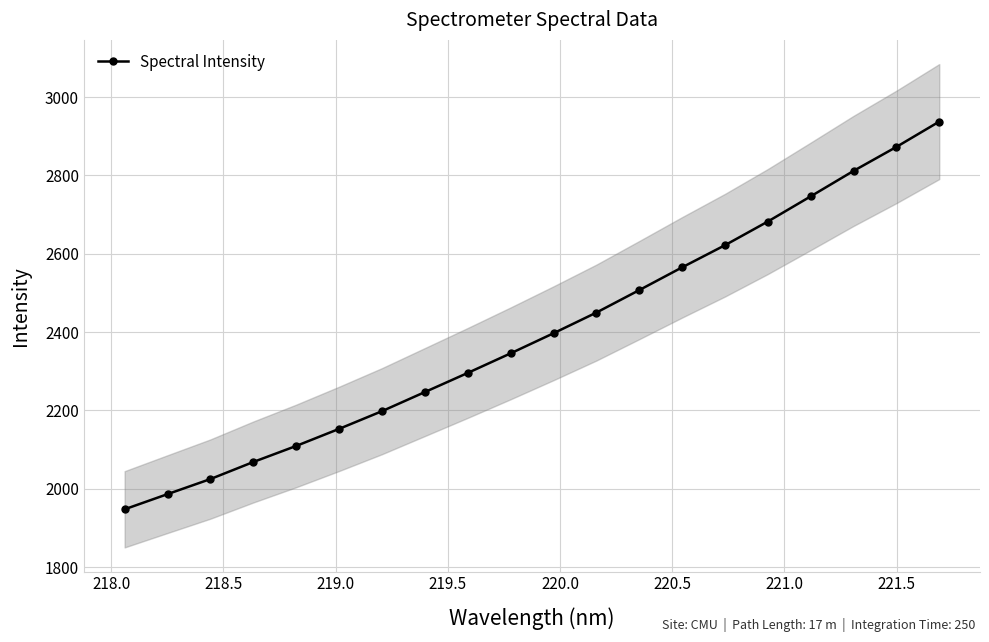

What is the value of the Spectral Intensity point at the 7th from the left?

2198.1